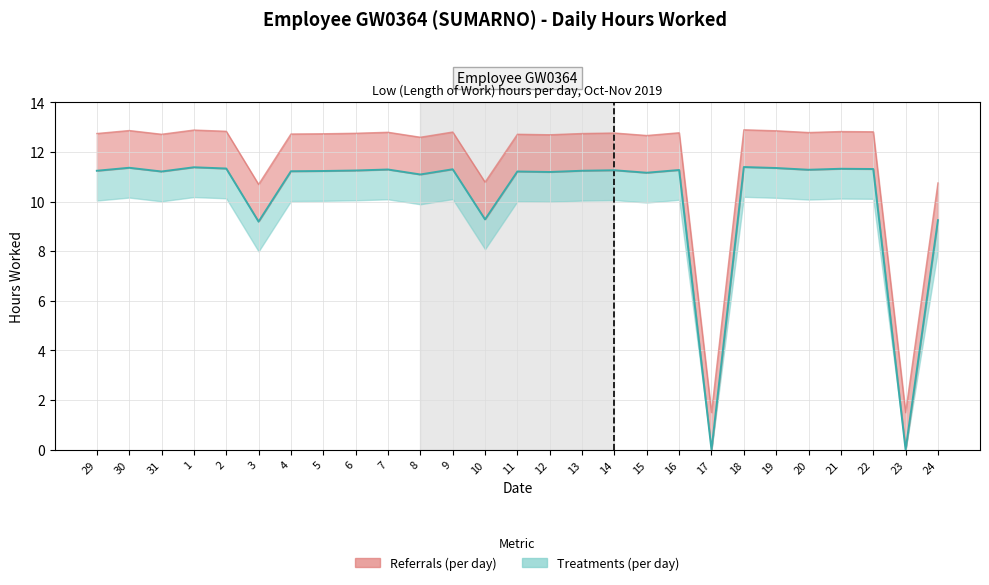

How many data points in Adjusted Upper are above 12?

22